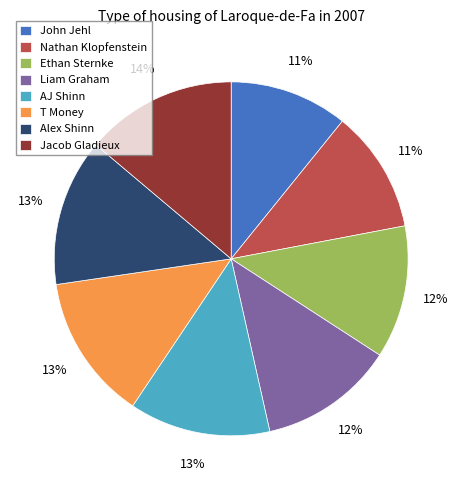

Does any single category account for the majority?

No